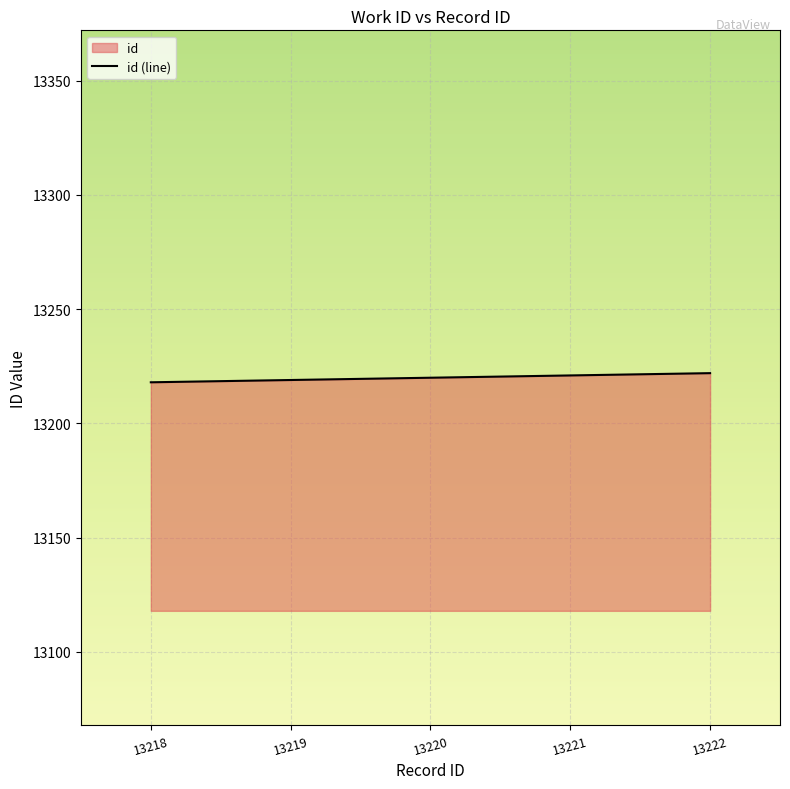

How many data points are less than 13220?

2